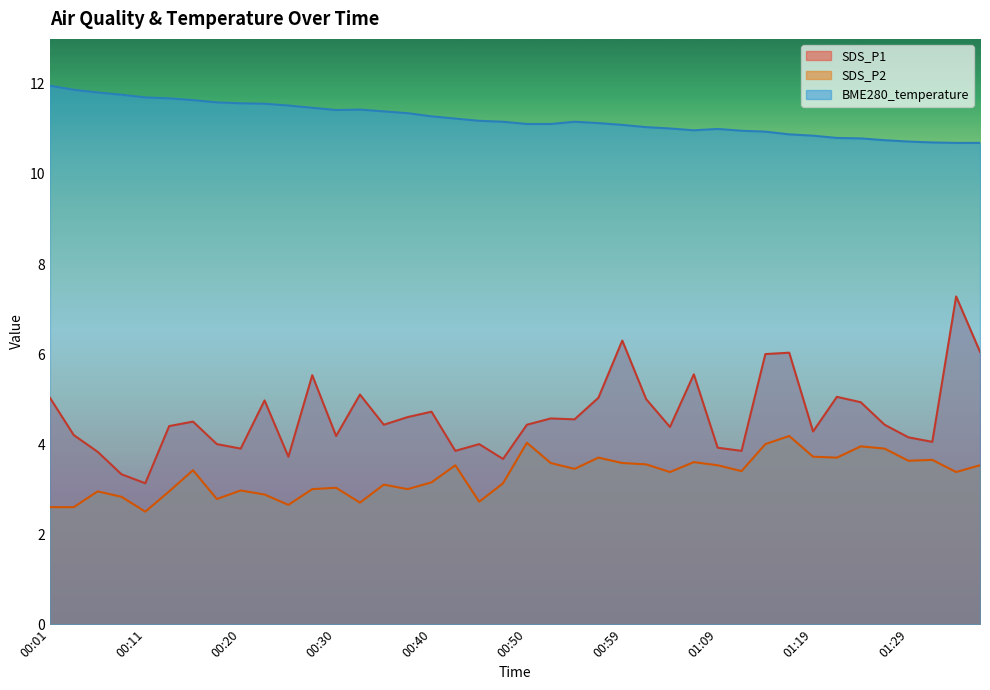

What is the average value of the BME280_temperature series?

11.2